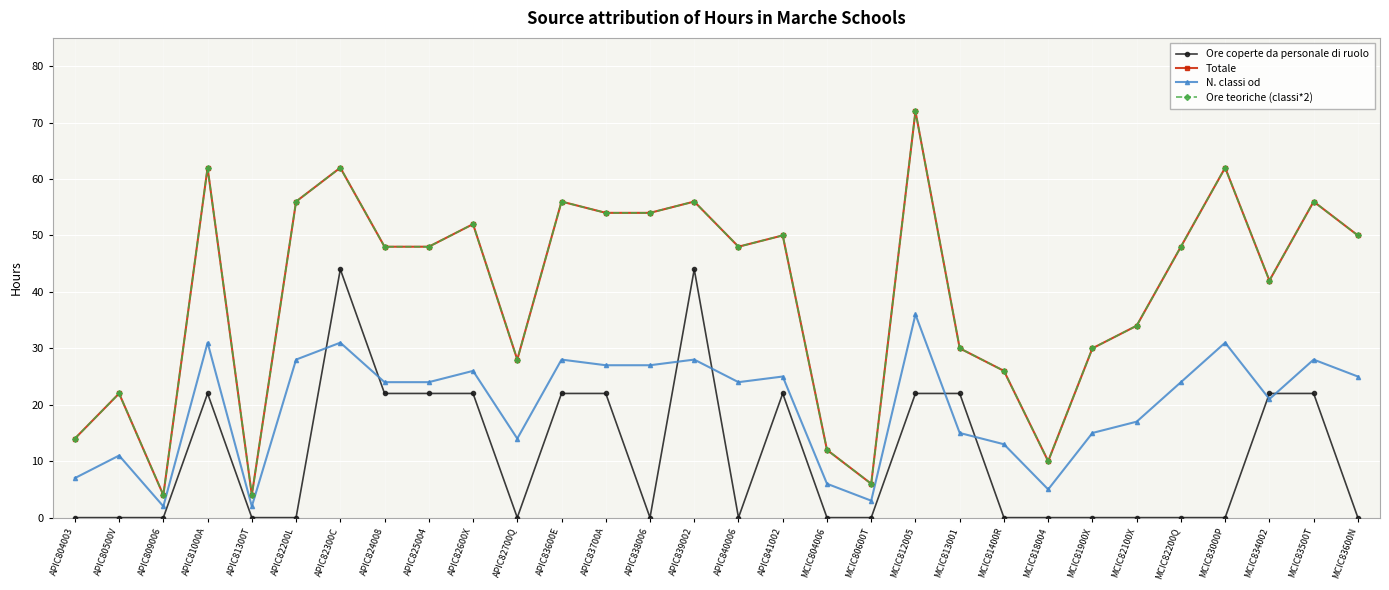

Where is the first local minimum for N. classi od?

APIC809006